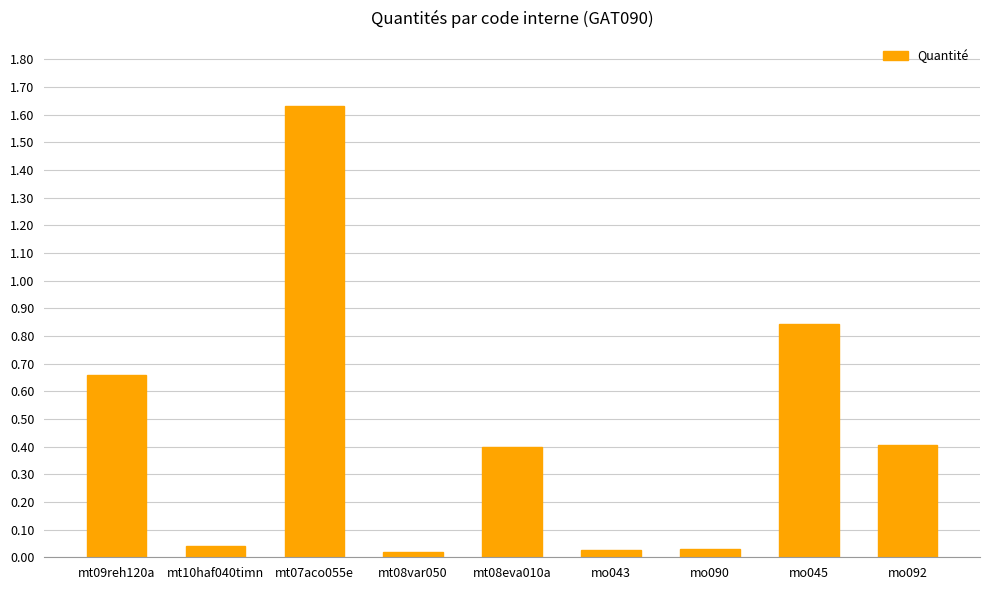

What position from the right is mt08var050?

6